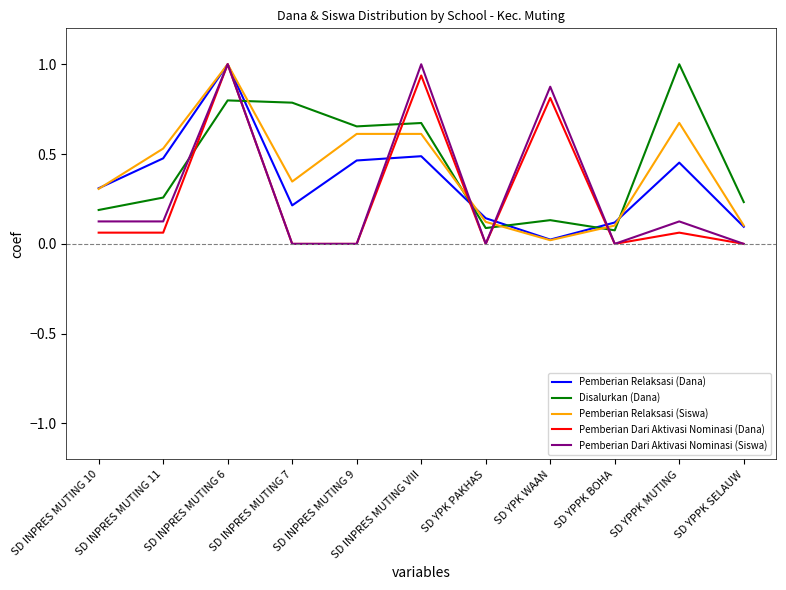

The Pemberian Dari Aktivasi Nominasi (Dana) series shows 0.3 at SD YPK PAKHAS. True or false?

False